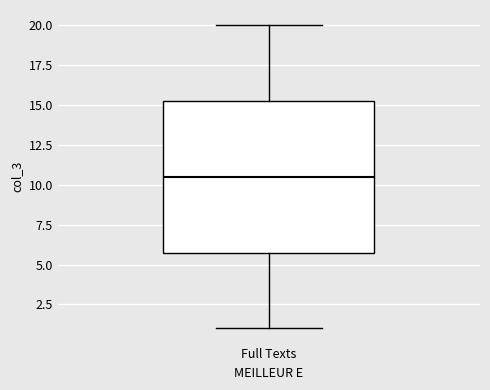

Transcribe this box plot: give where the median line is, the range the box spans, and where the two whiskers end, as read against the y-axis. The values are not printed on the chart, so give them approximately, as read against the axis.

median 10.5, box 6.0 to 15.5, whiskers 1.0 to 20.0